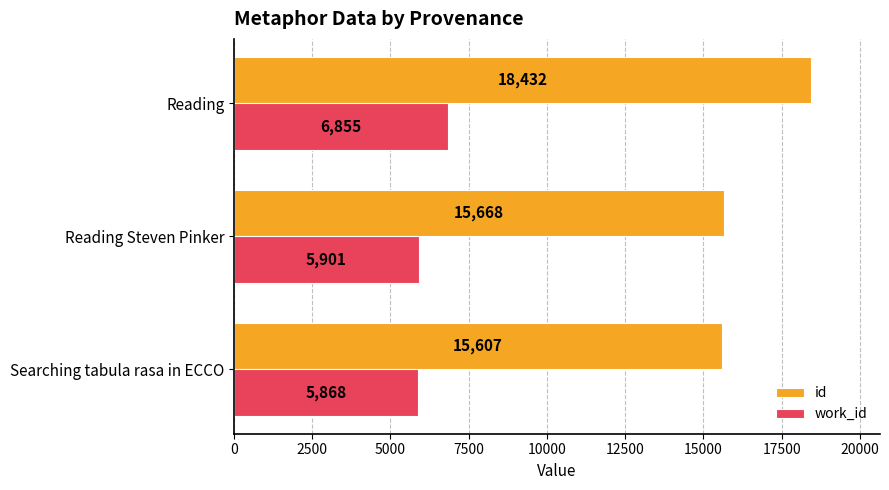

What is the average value of the id series?

16569